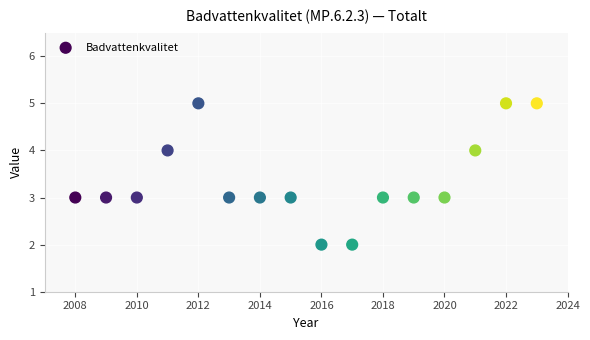

What is the range of X values (max minus min)?

15